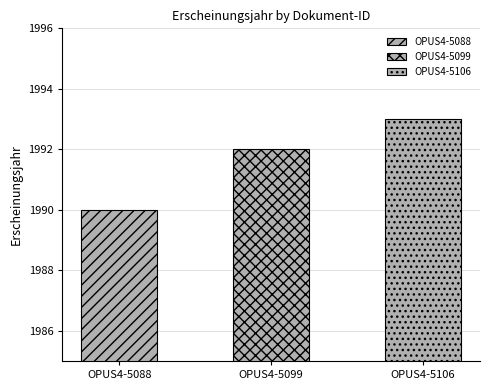

At which label does the data first exceed 1992?

OPUS4-5106